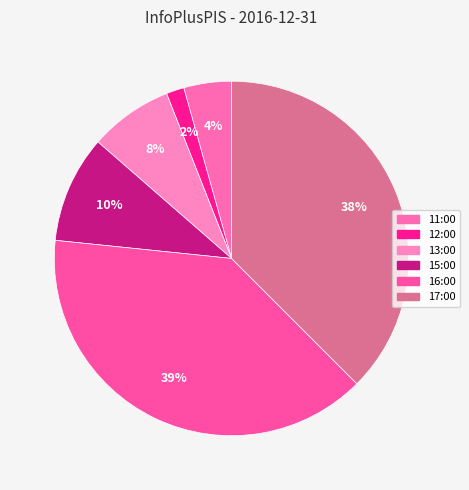

The 11:00 slice represents 1% of the pie. True or false?

False